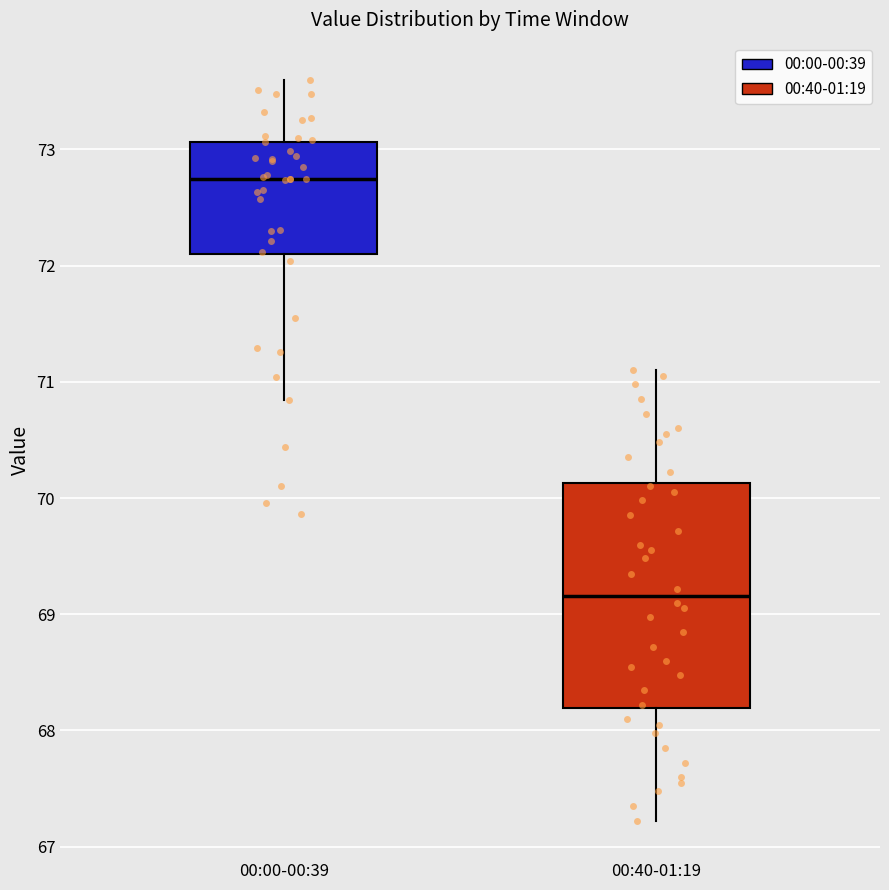

Reading left to right, read every box against the y-axis: the position of its median line, the range the box covers, and the ends of its whiskers. The values are not printed on the chart, so give them approximately, as read against the axis.

00:00-00:39: median 72.8, box 72.1 to 73.1, whiskers 70.8 to 73.6
00:40-01:19: median 69.2, box 68.2 to 70.1, whiskers 67.2 to 71.1